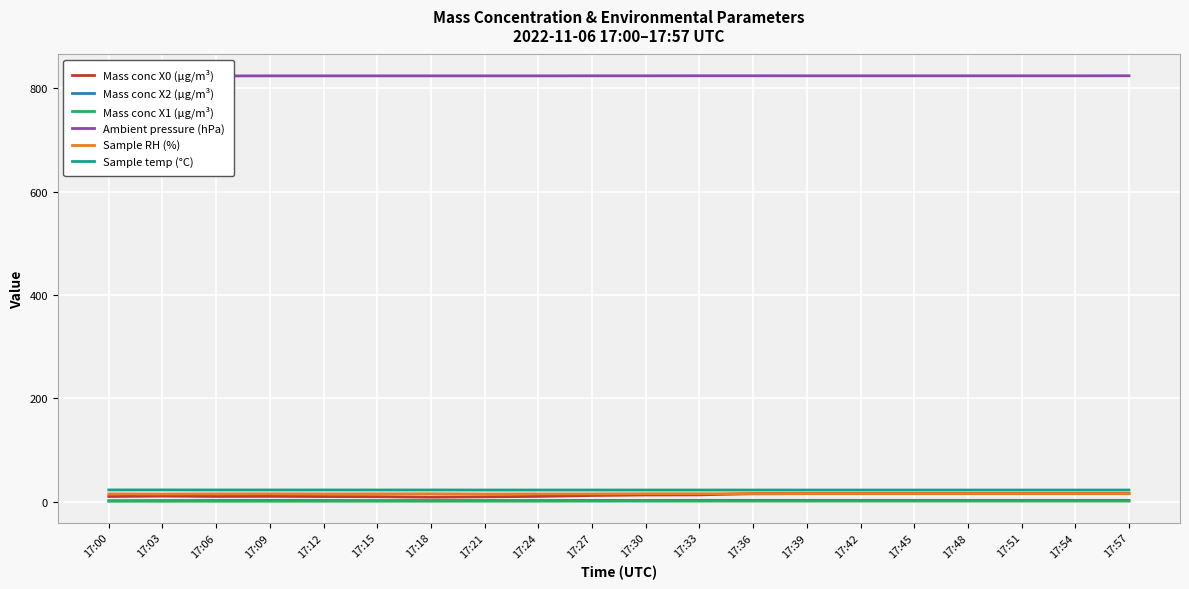

How many lines are shown in the chart?

6